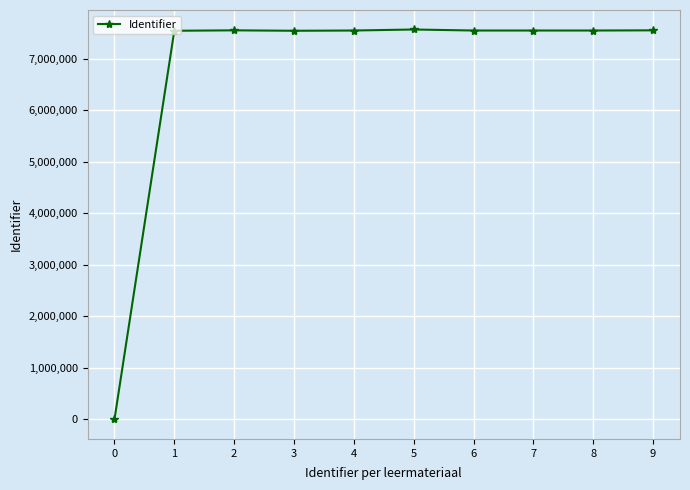

The value at 8 is 7551773. True or false?

True